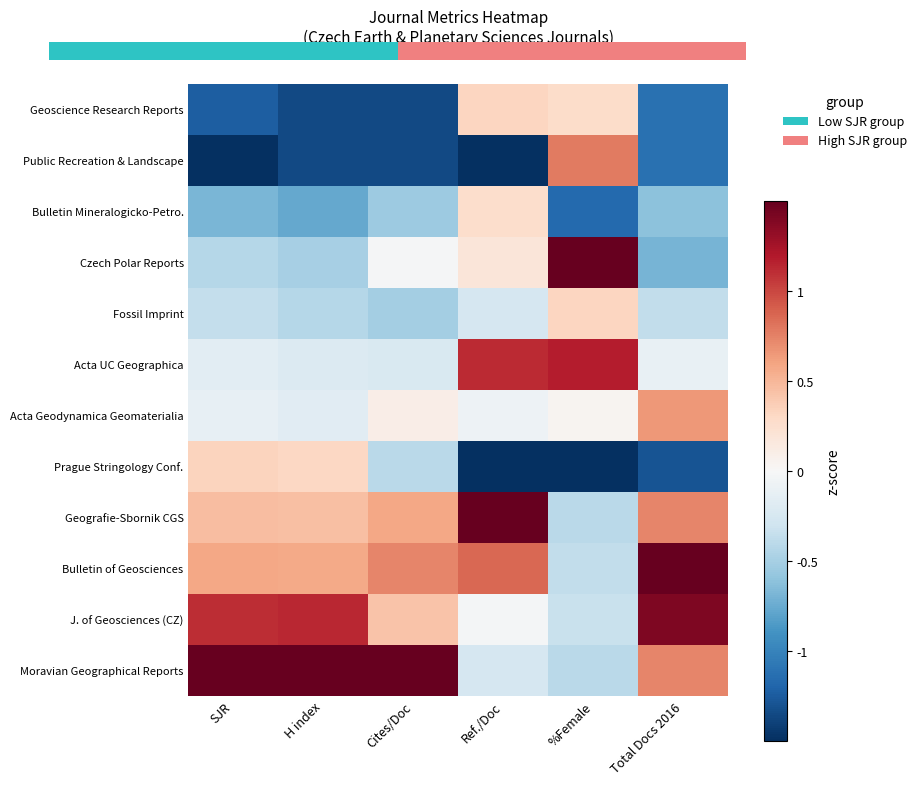

What is the sum of all Bulletin Mineralogicko-Petro. values?

-3.5